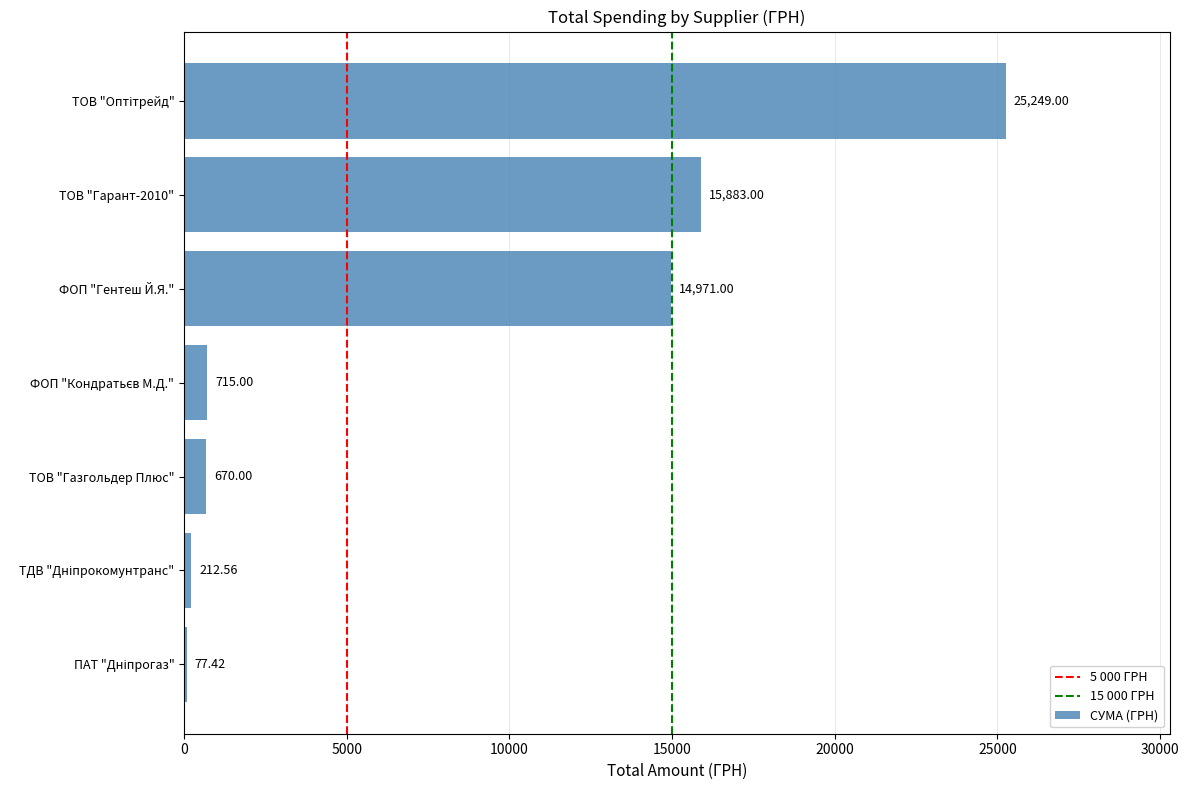

What is the sum of all values?

57778.0